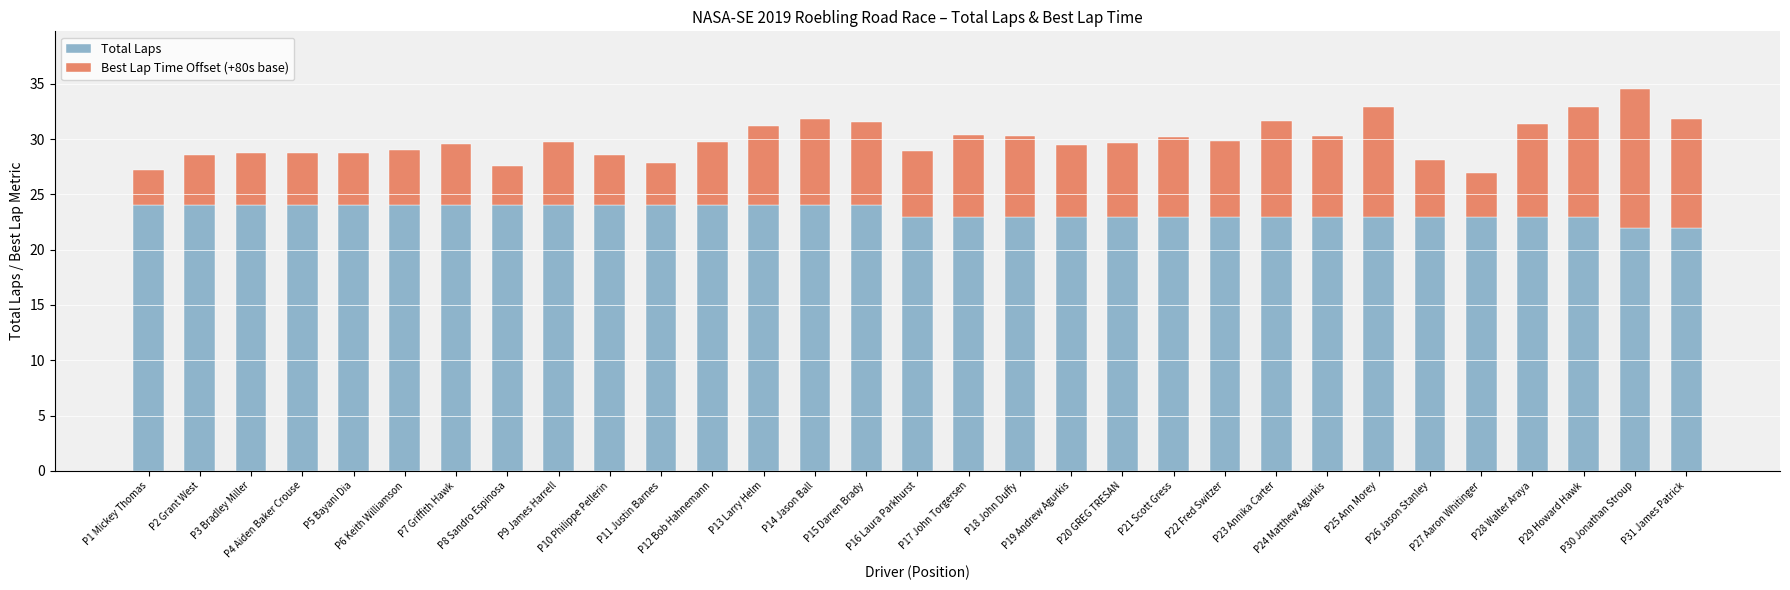

What is the lowest value of the Total Laps series?

22.0